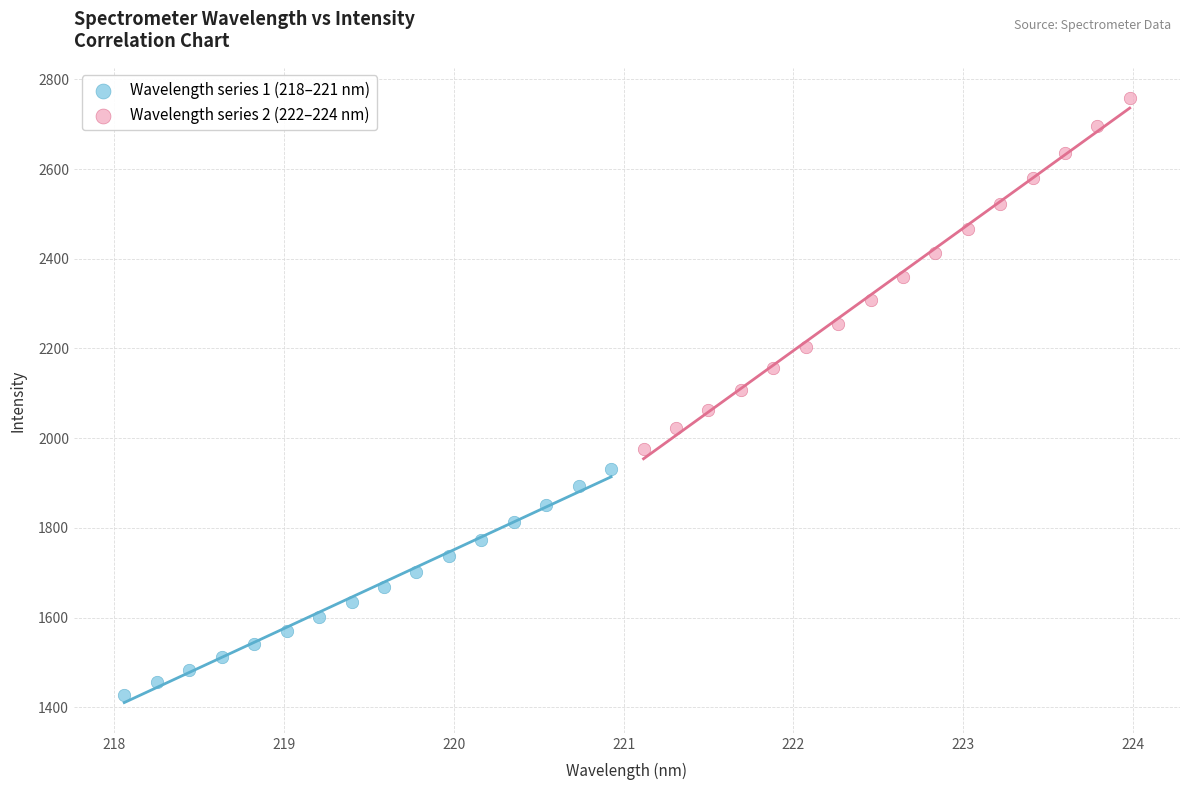

Which series reaches the maximum Y coordinate?

Wavelength series 2 (222–224 nm)